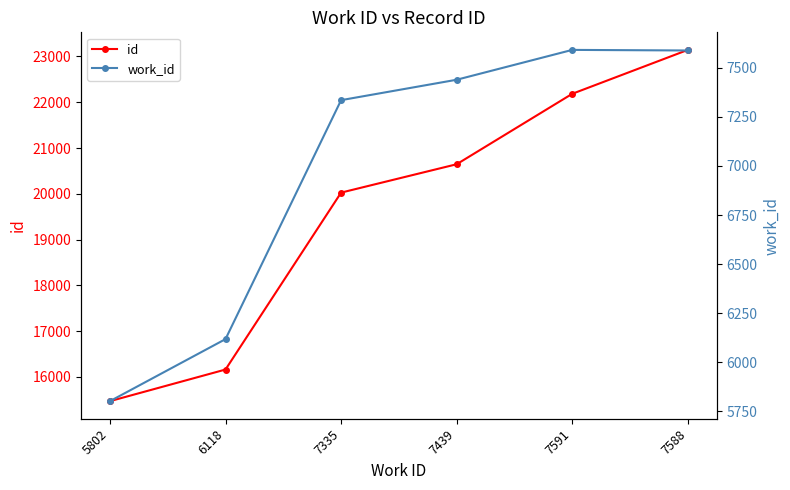

How many values in the work_id series are below 7439?

3